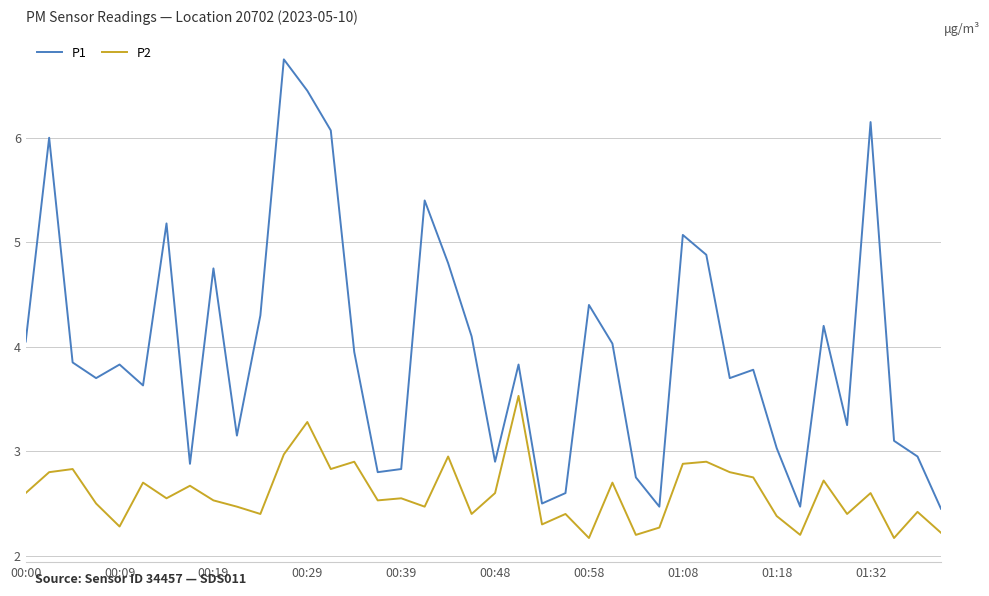

True or false: P2 and P1 cross at least once.

False